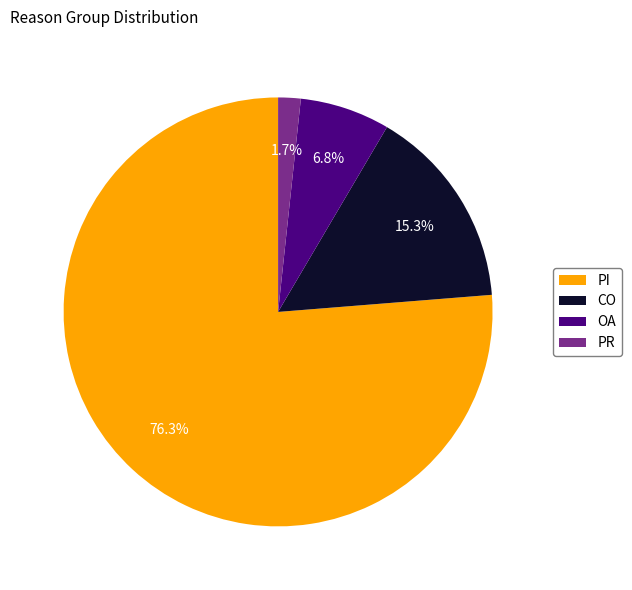

Approximately how many times larger is the value at OA compared to PI?

0.1